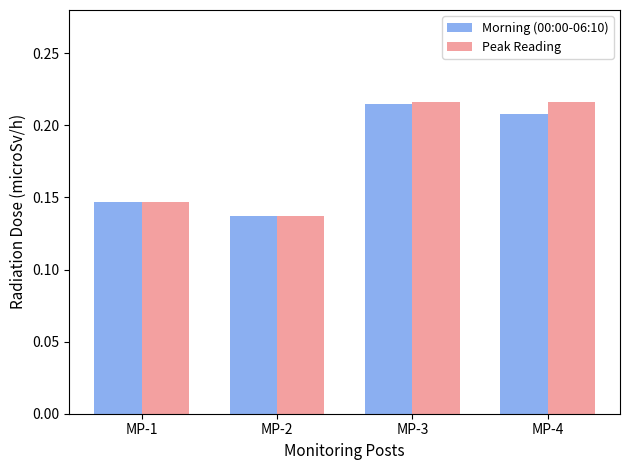

Does the chart contain any negative values?

No